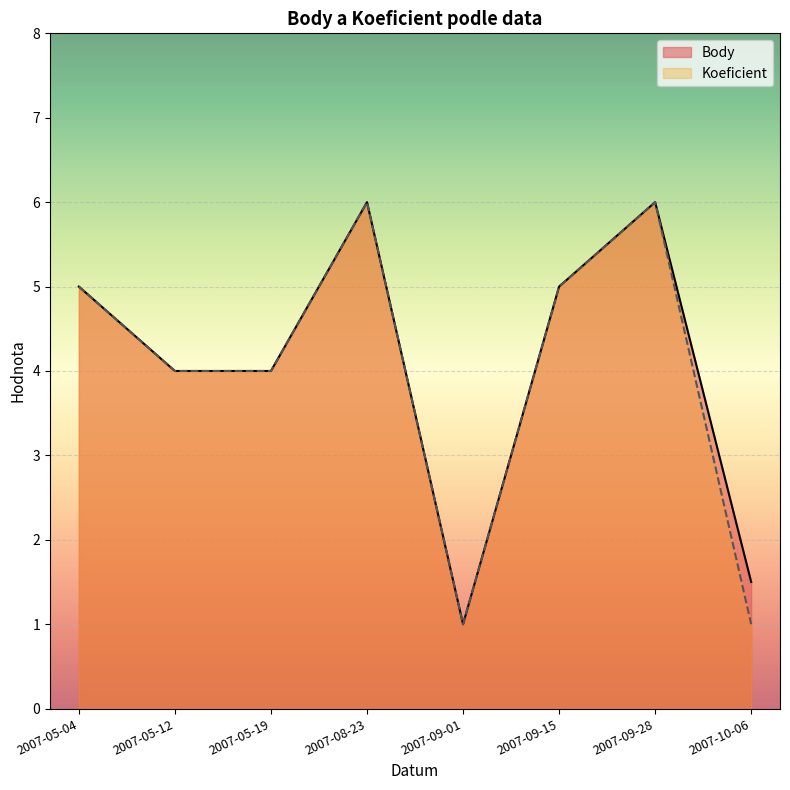

True or false: Koeficient has a value of 7.0 at 2007-05-19.

False